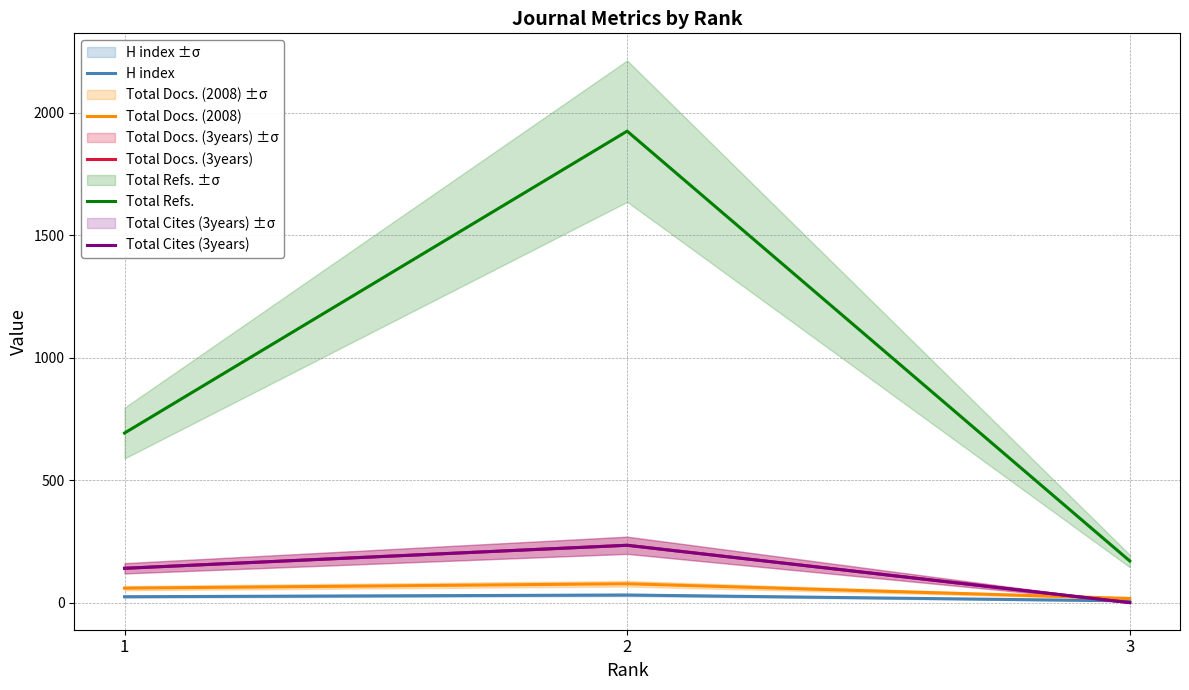

How many data points in Total Docs. (3years) are less than 140?

1